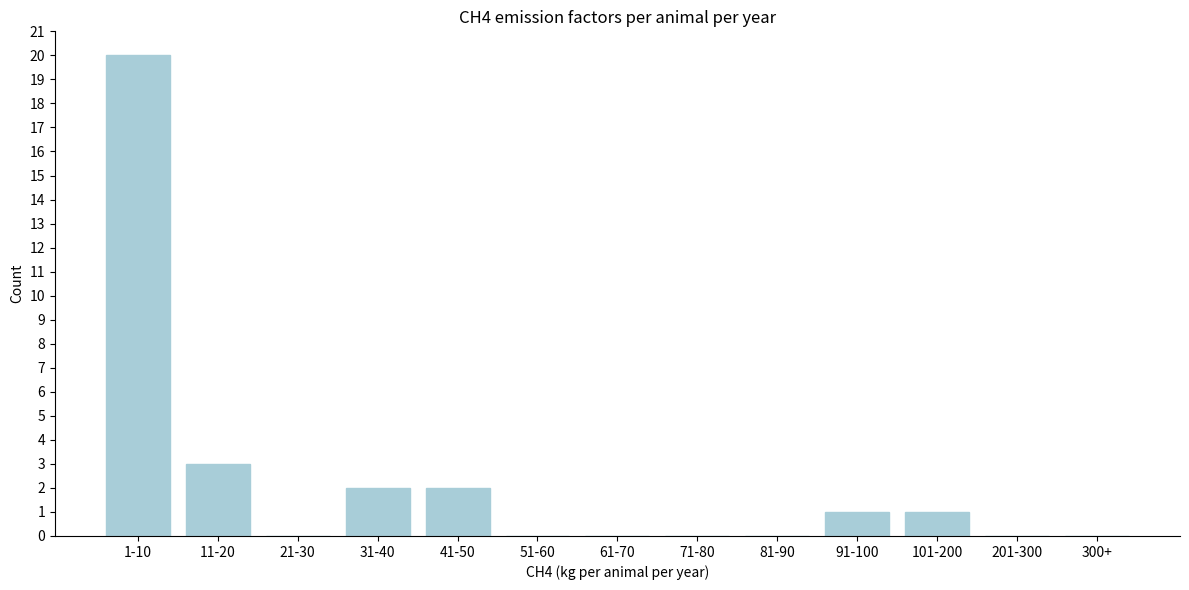

Reading right to left, what are all the values shown in this chart?

300+=0	201-300=0	101-200=1	91-100=1	81-90=0	71-80=0	61-70=0	51-60=0	41-50=2	31-40=2	21-30=0	11-20=3	1-10=20